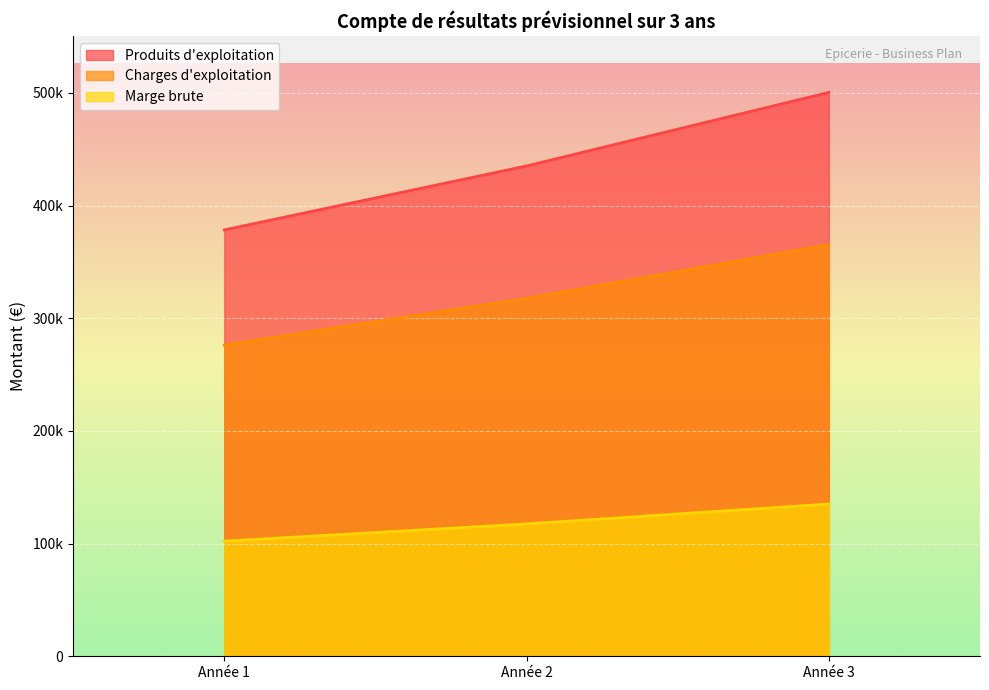

What is the value of the Produits d'exploitation point at the 1st from the left?

378400.0